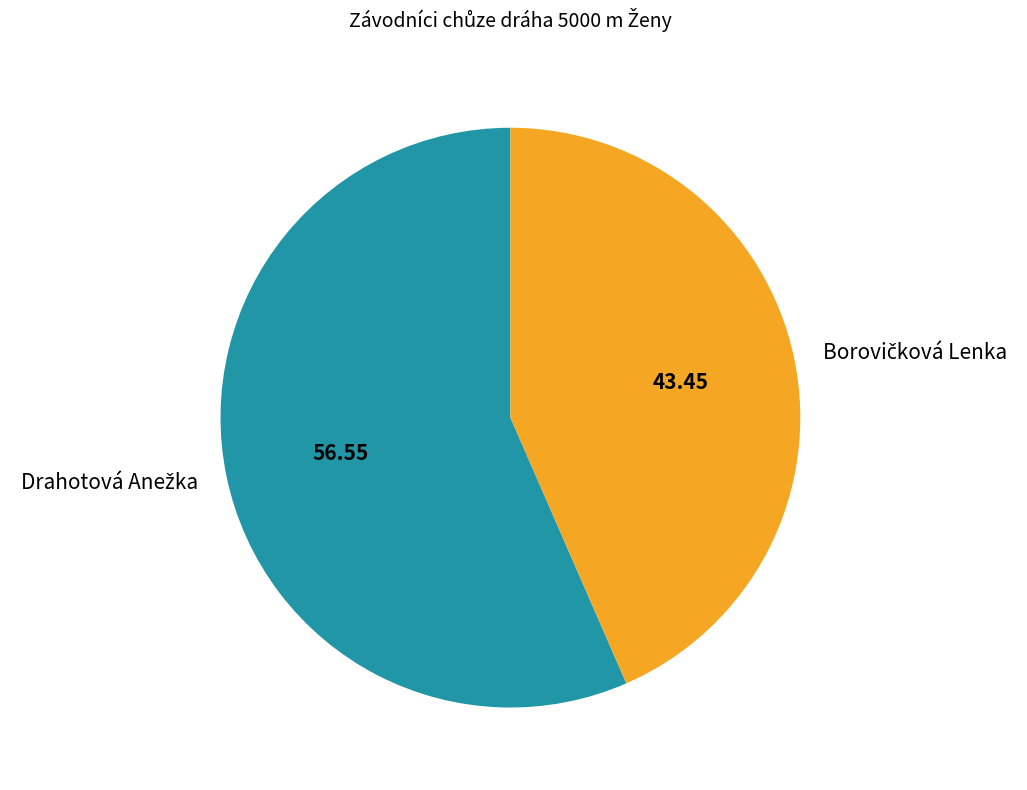

Count the number of slices in the pie.

2